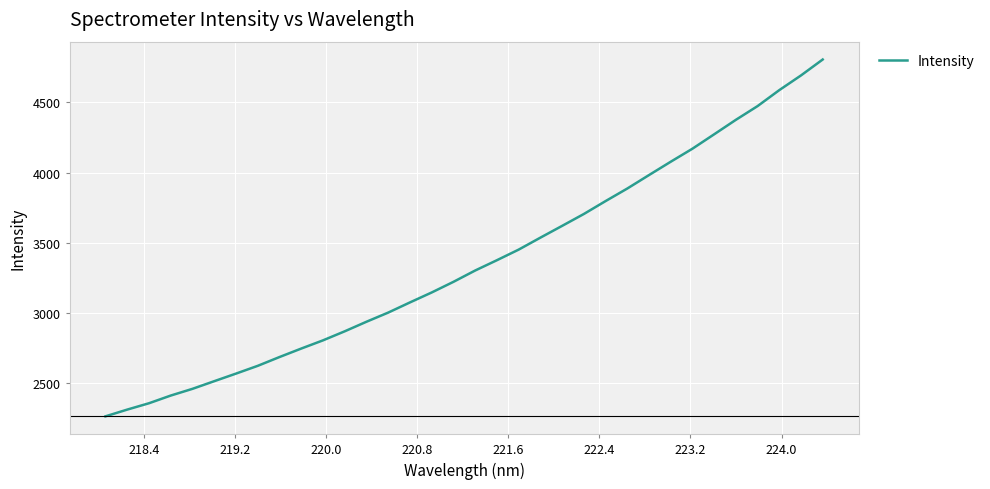

What is the difference between the maximum and minimum values?

2541.3